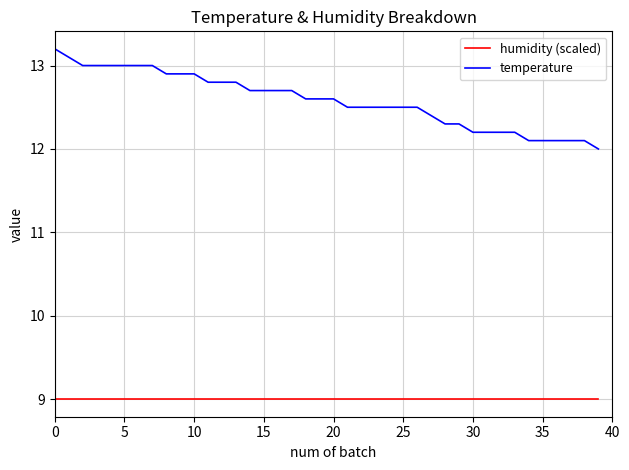

What is the smallest value displayed?

9.0